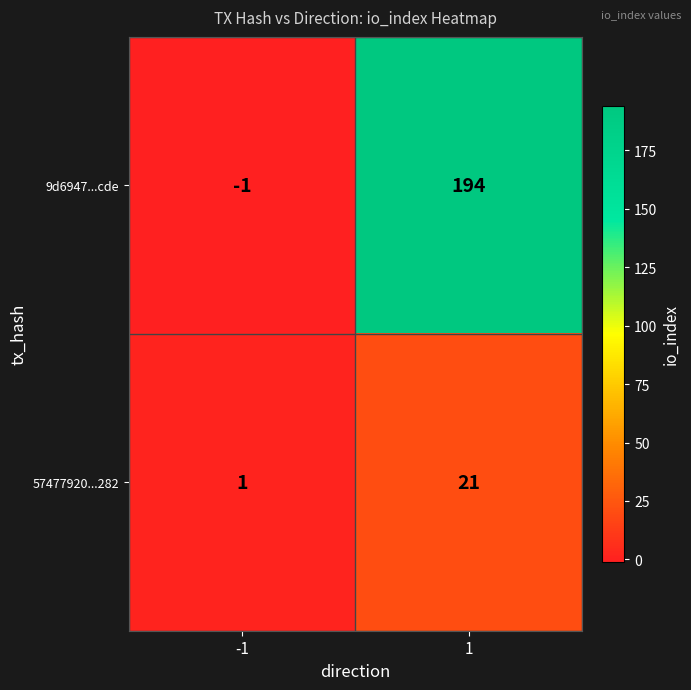

The 57477920...282 series shows 31 at 1. True or false?

False